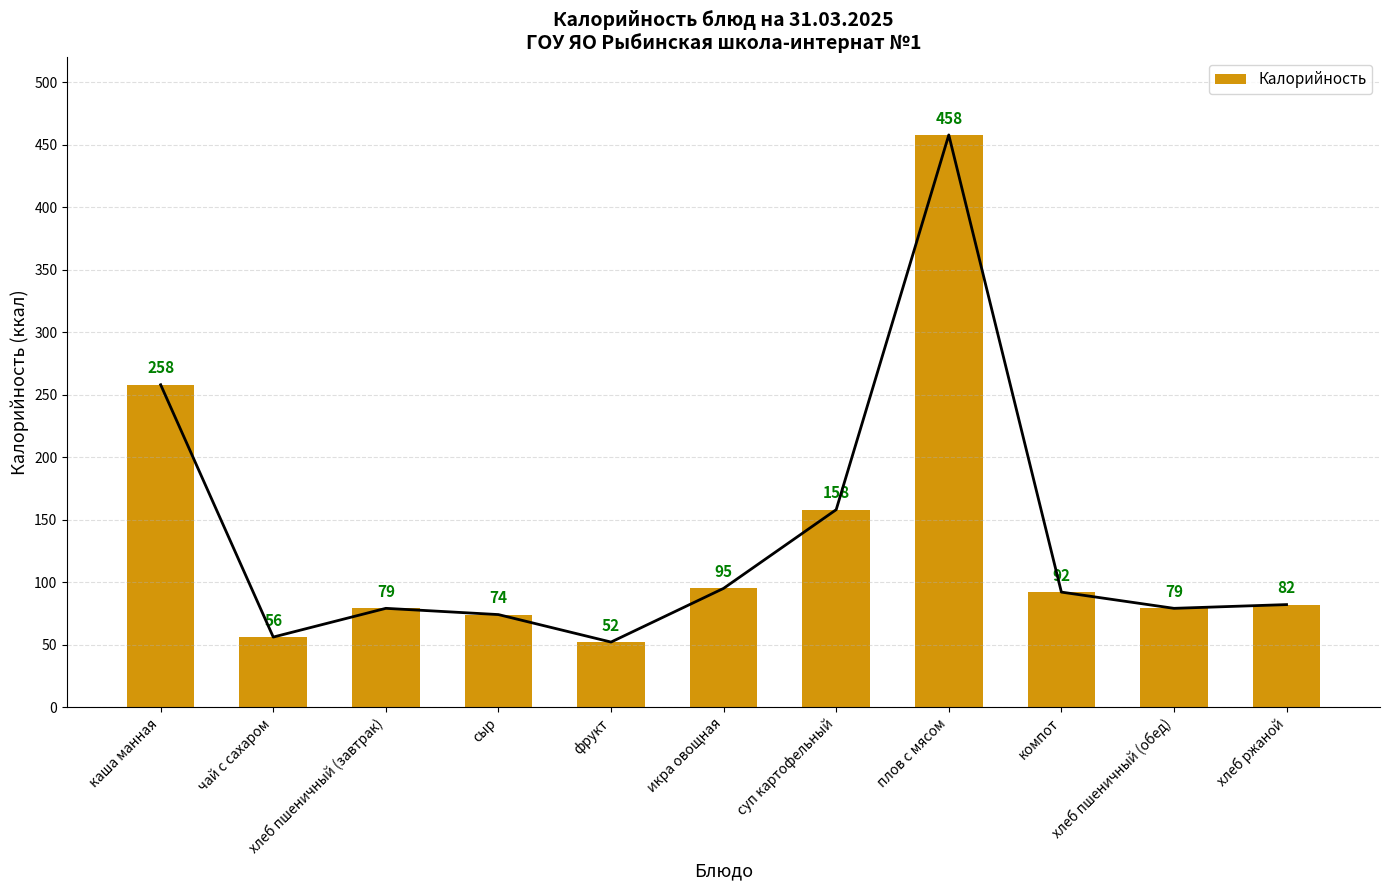

Which label corresponds to the largest value in the chart?

плов с мясом